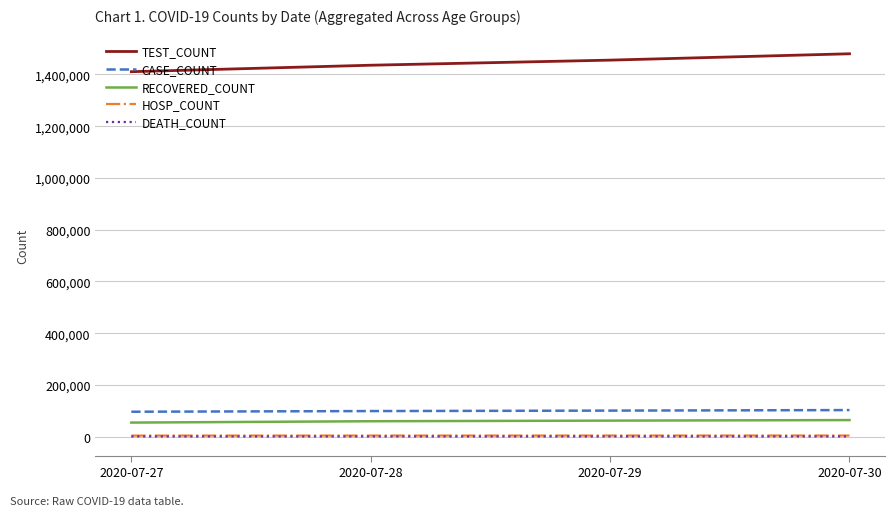

What is the difference between the CASE_COUNT values at 2020-07-30 and 2020-07-28?

3827